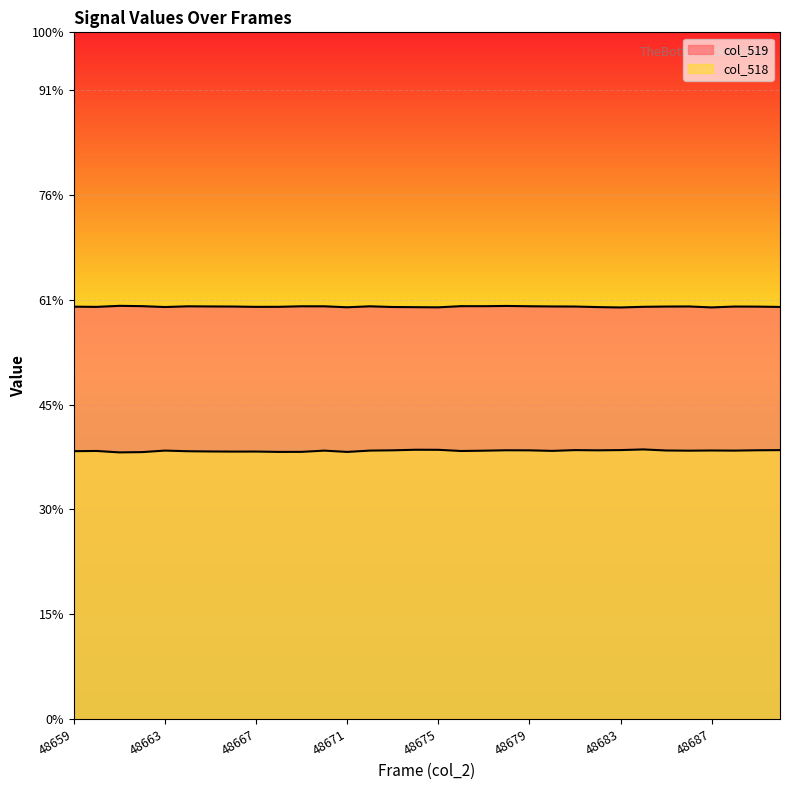

Rank the series by their maximum value, from lowest to highest.

col_518, col_519